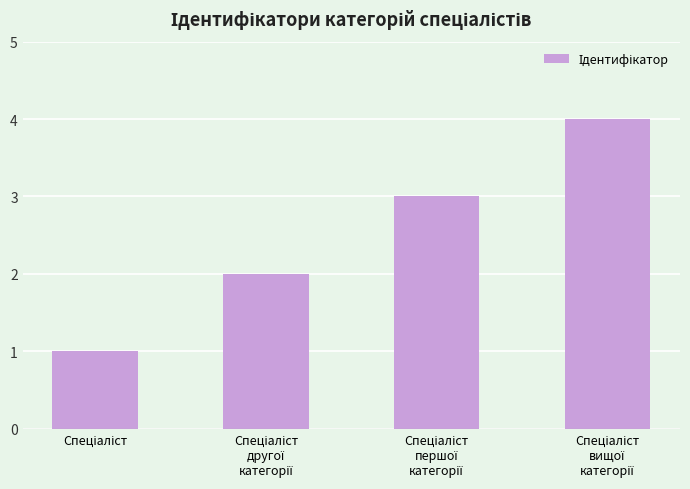

What is the greatest value displayed?

4